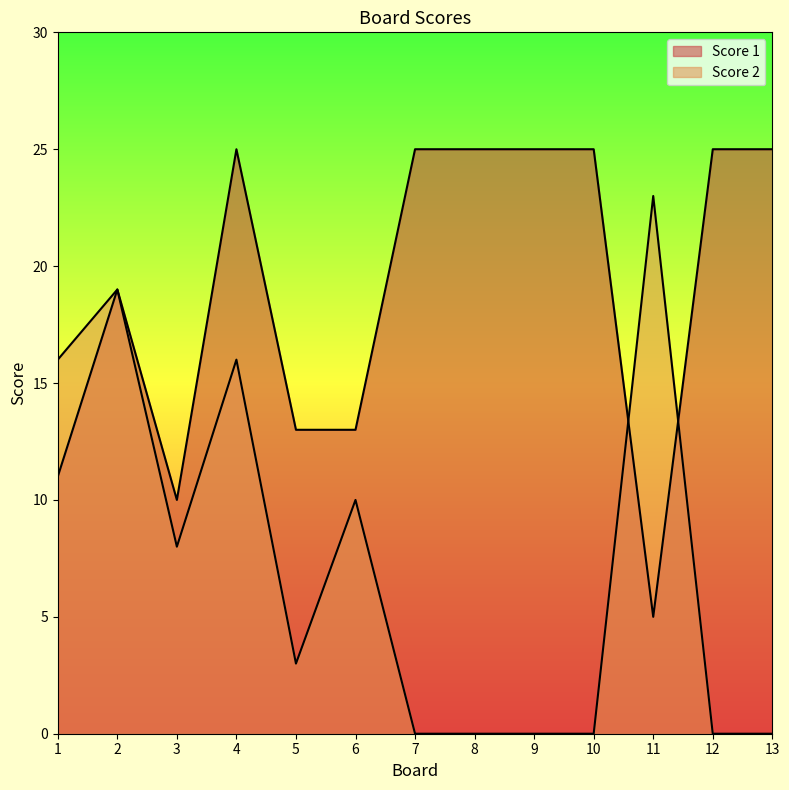

What is the value of the Score 1 point at the 13th from the left?

25